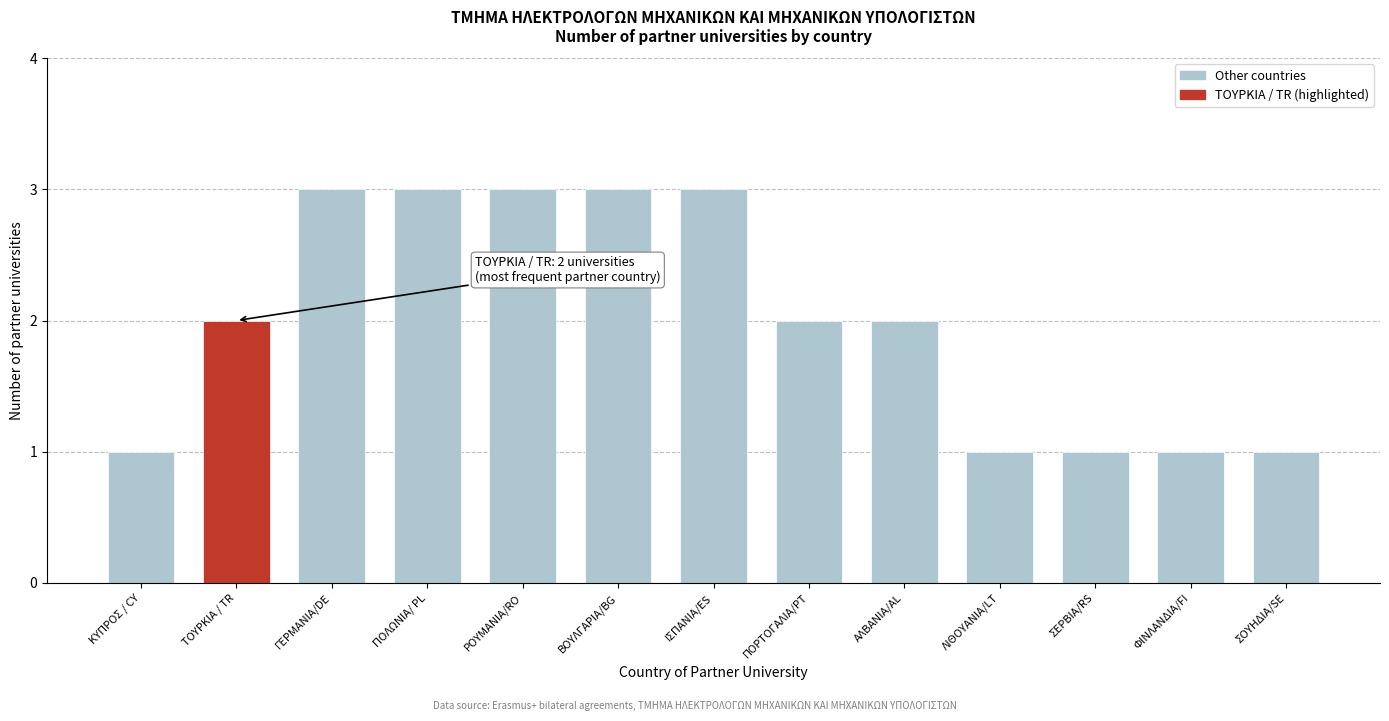

Reading left to right, list all the values displayed in this chart.

ΚΥΠΡΟΣ / CY=1	ΤΟΥΡΚΙΑ / TR=2	ΓΕΡΜΑΝΙΑ/DE=3	ΠΟΛΩΝΙΑ/ PL=3	ΡΟΥΜΑΝΙΑ/RO=3	ΒΟΥΛΓΑΡΙΑ/BG=3	ΙΣΠΑΝΙΑ/ES=3	ΠΟΡΤΟΓΑΛΙΑ/PT=2	ΑΛΒΑΝΙΑ/AL=2	ΛΙΘΟΥΑΝΙΑ/LT=1	ΣΕΡΒΙΑ/RS=1	ΦΙΝΛΑΝΔΙΑ/FI=1	ΣΟΥΗΔΙΑ/SE=1